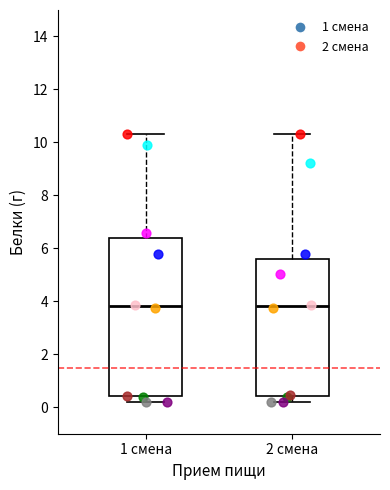

Reading left to right, read every box against the y-axis: the position of its median line, the range the box covers, and the ends of its whiskers. The values are not printed on the chart, so give them approximately, as read against the axis.

1 смена: median 3.8, box 0.4 to 6.4, whiskers 0.2 to 10.4
2 смена: median 3.8, box 0.4 to 5.6, whiskers 0.2 to 10.4